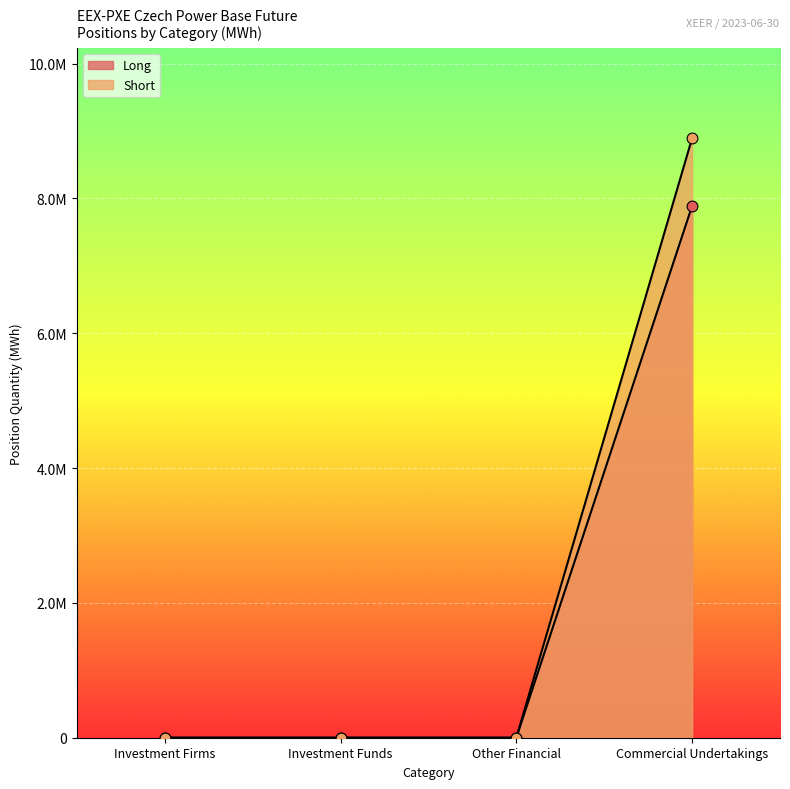

Which series has the largest Y range (max minus min)?

Short